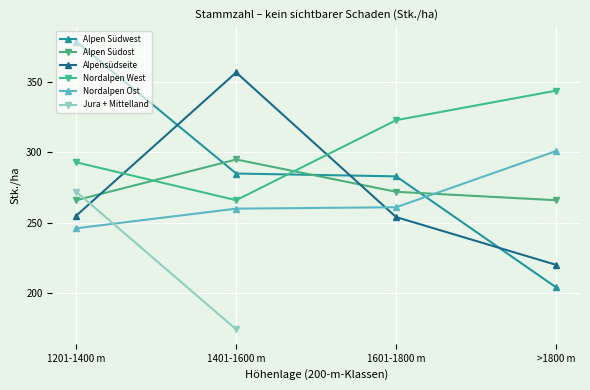

Does the chart display data point markers on the line(s)?

Yes